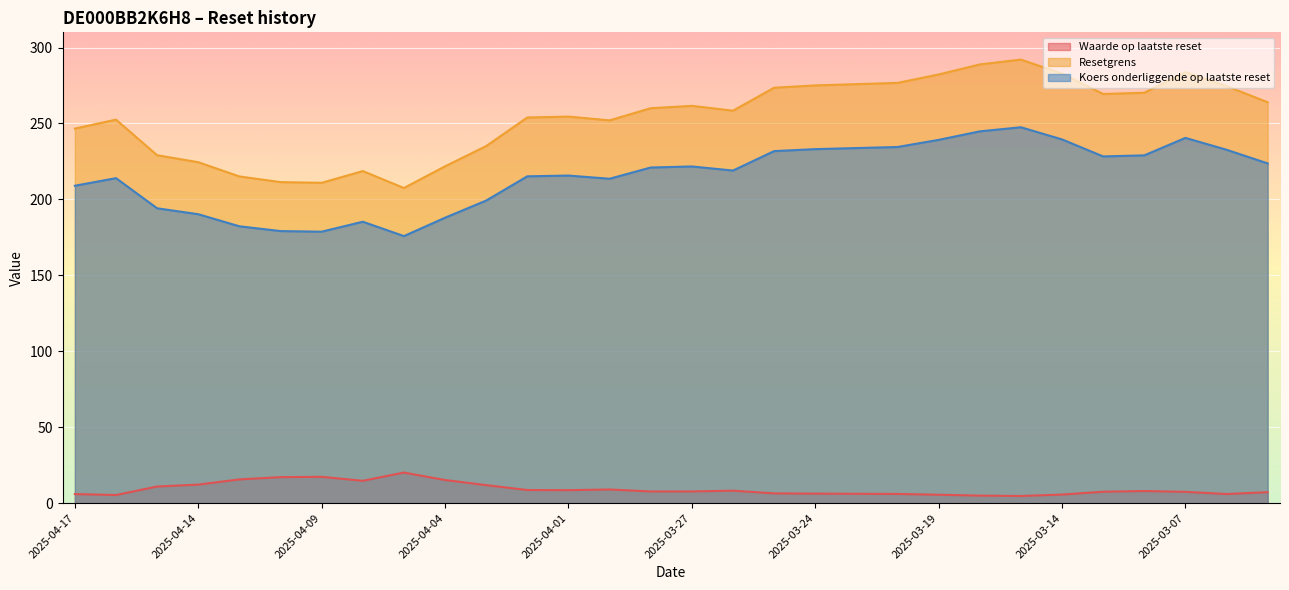

True or false: Resetgrens and Waarde op laatste reset cross at least once.

False